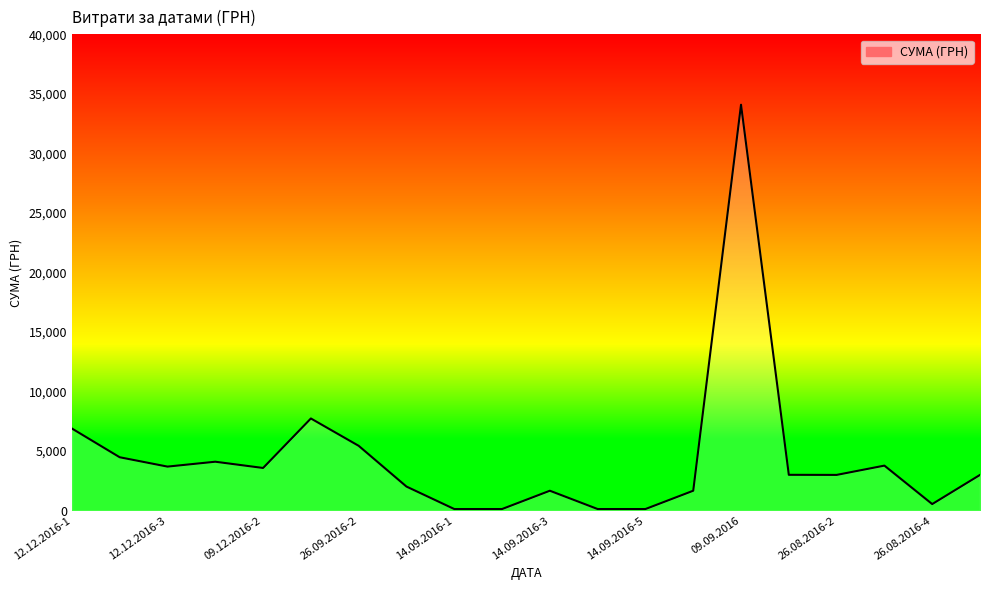

What is the greatest value displayed?

34086.8